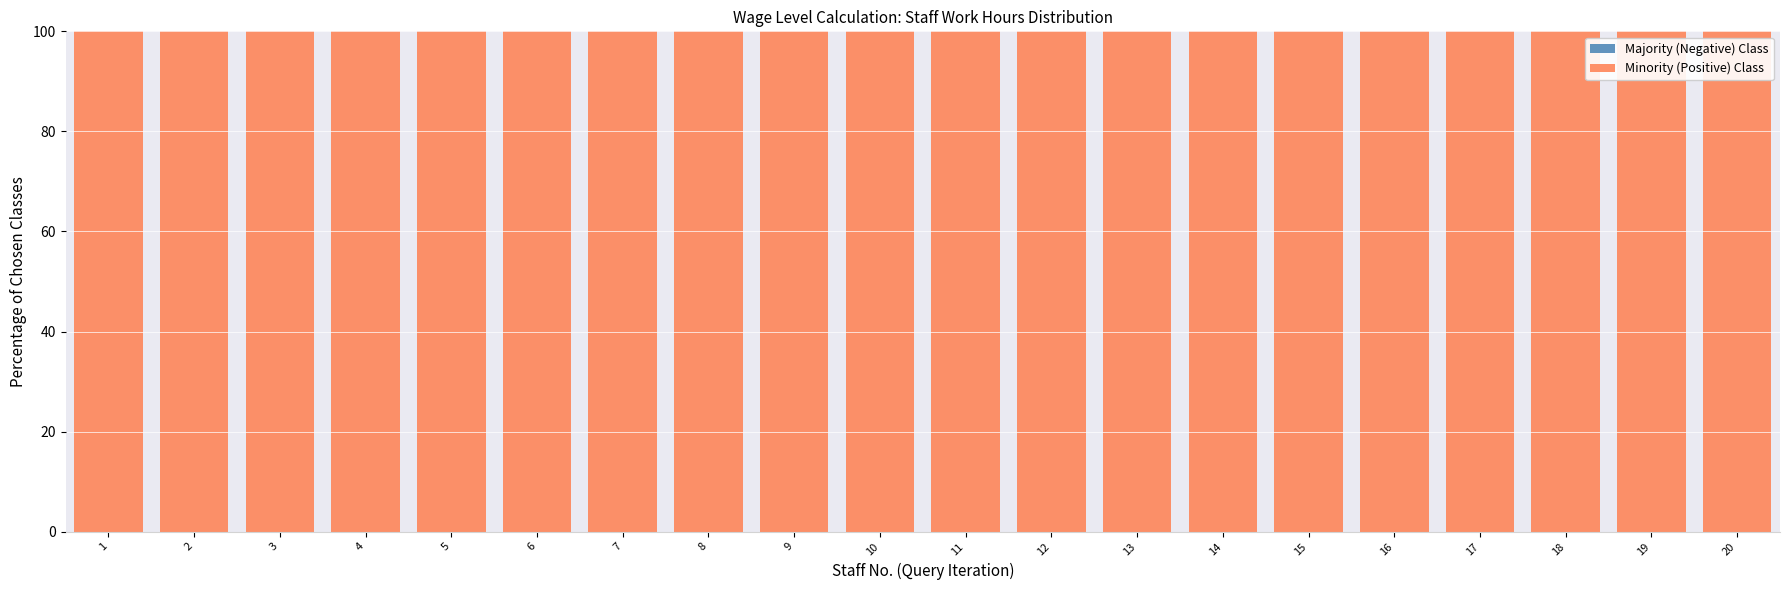

Rank the series at 2 from lowest to highest value.

Majority (Negative) Class, Minority (Positive) Class